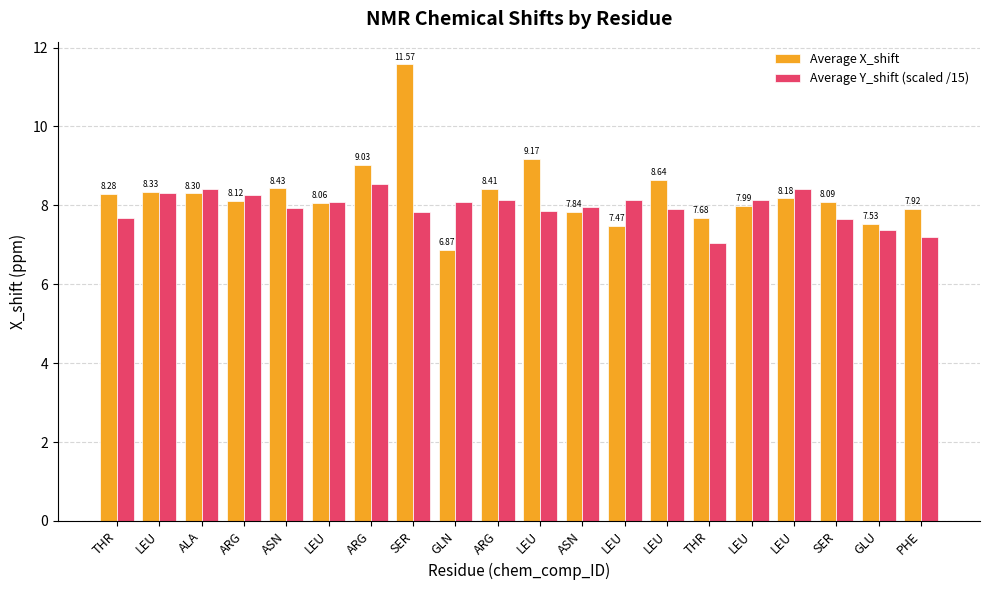

At which label is Average X_shift closest to 9?

ARG